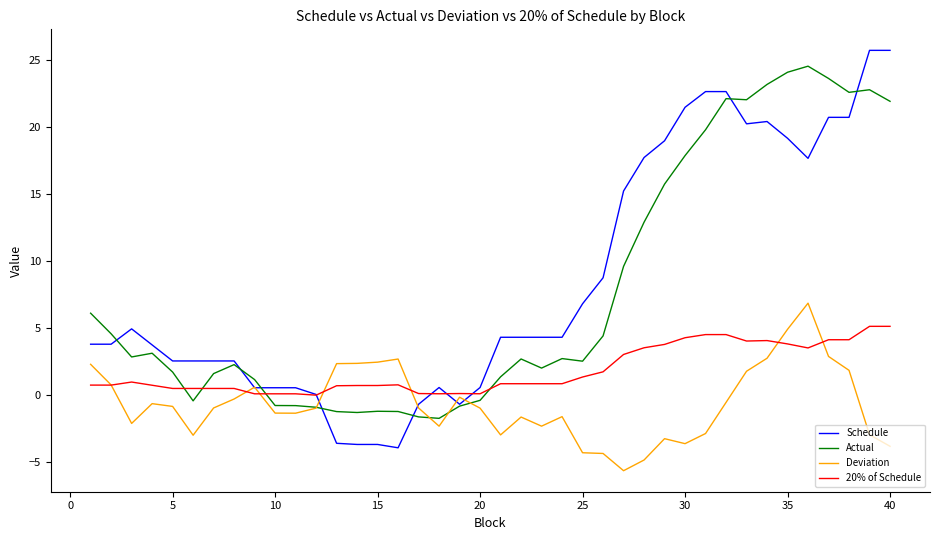

Which series has the widest spread of values?

Schedule